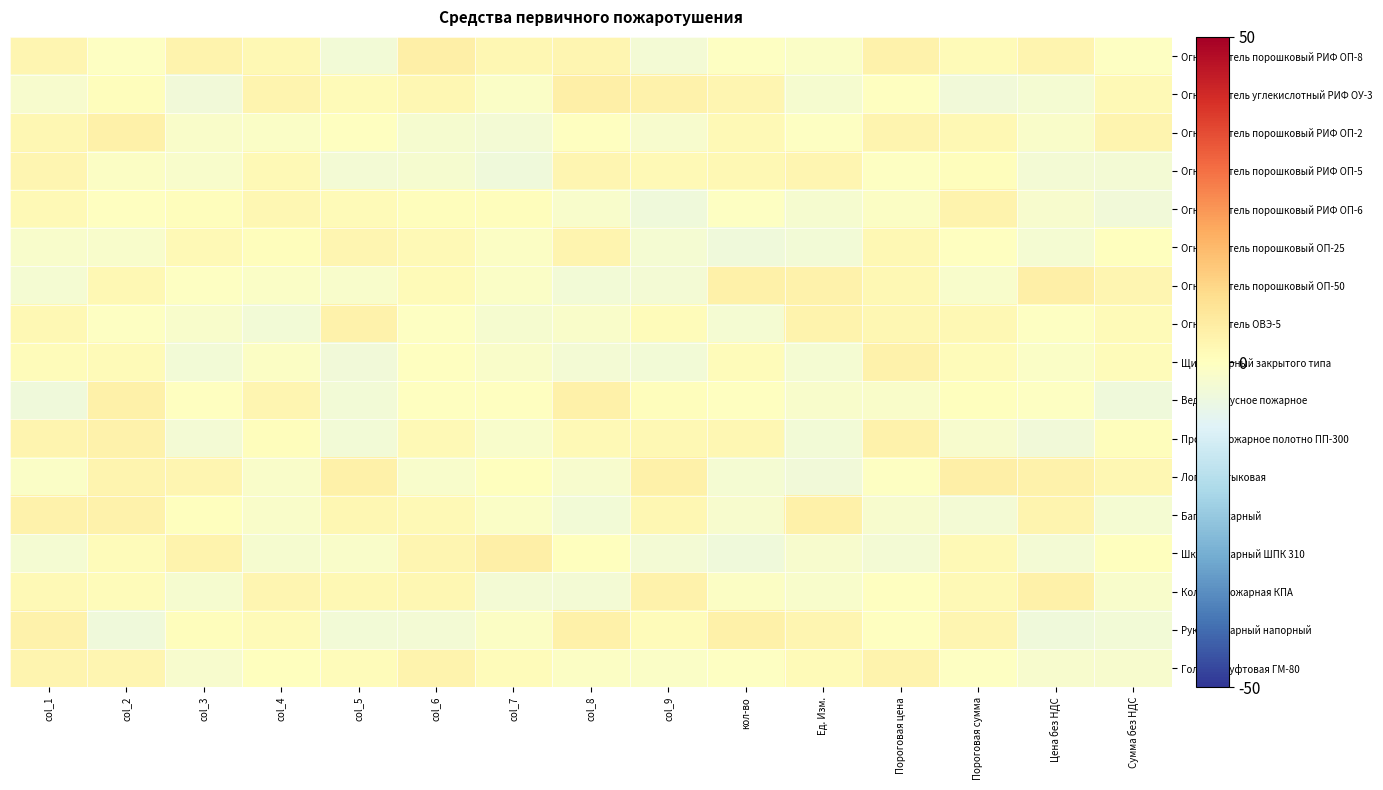

Which has a higher value, col_9 or Пороговая цена?

Пороговая цена